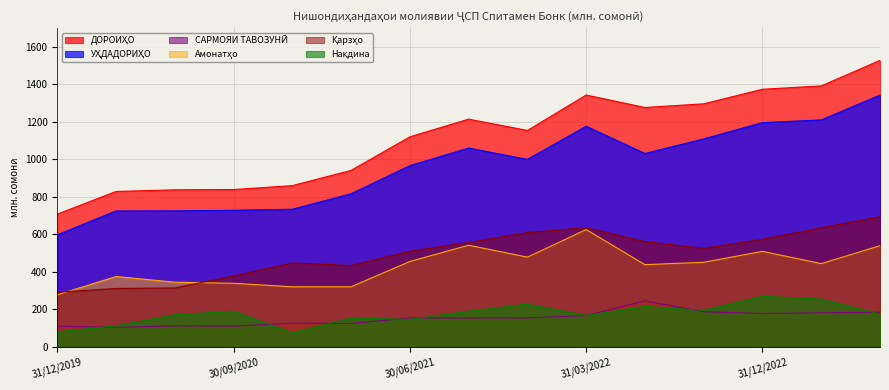

Is it true that УҲДАДОРИҲО equals 994.3 at 30/06/2020?

False